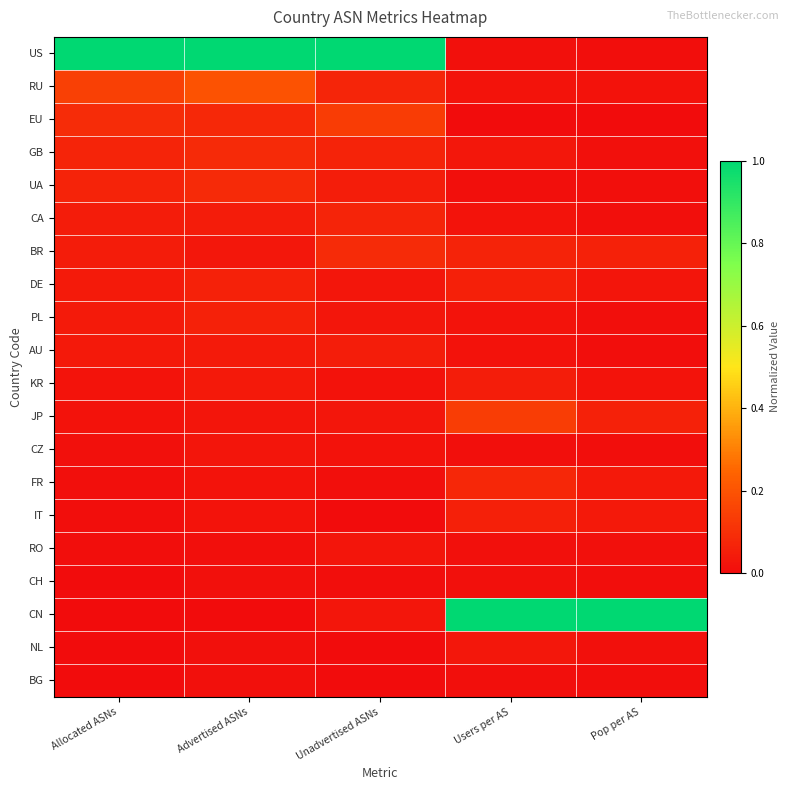

How many categories are shown in the chart?

5